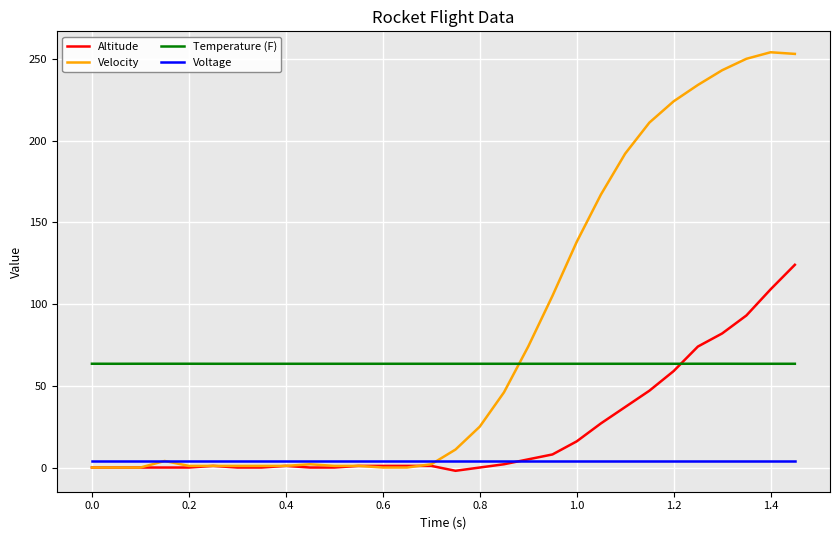

What is the greatest value displayed?

254.0